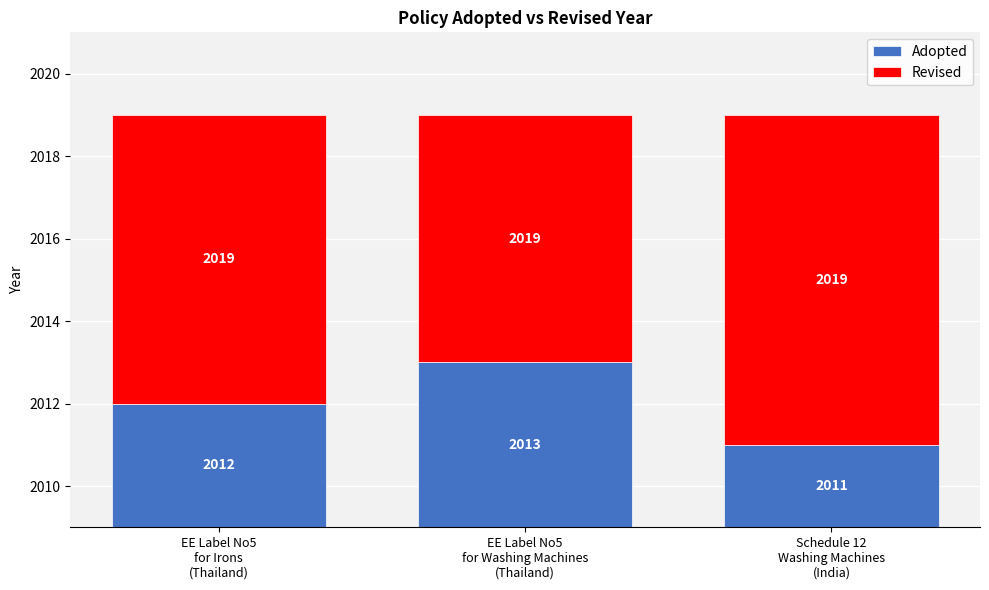

What is the label of the 1st bar from the left?

EE Label No5
for Irons
(Thailand)